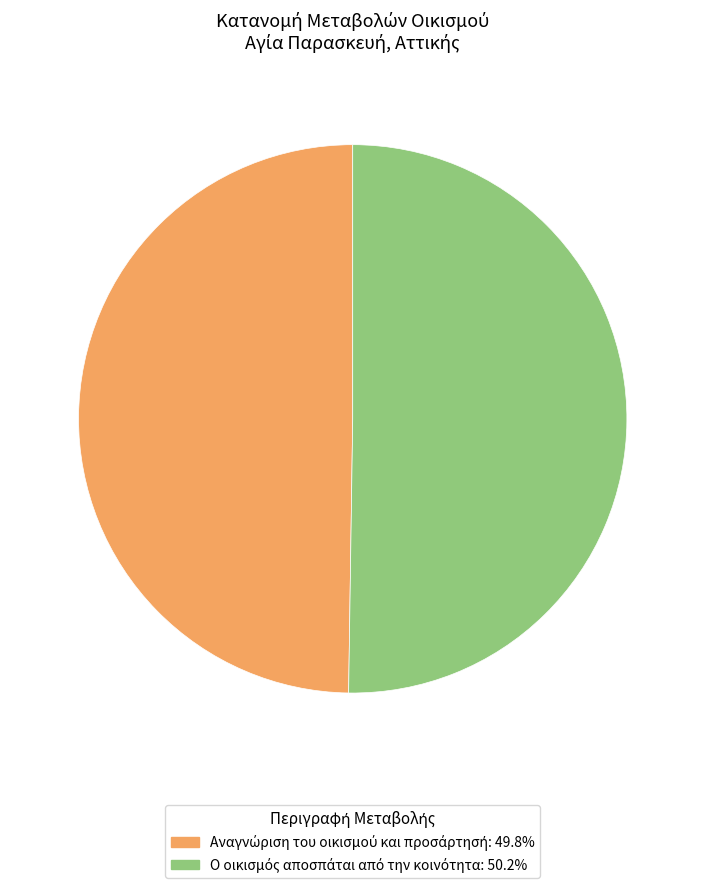

How many segments does this pie chart have?

2